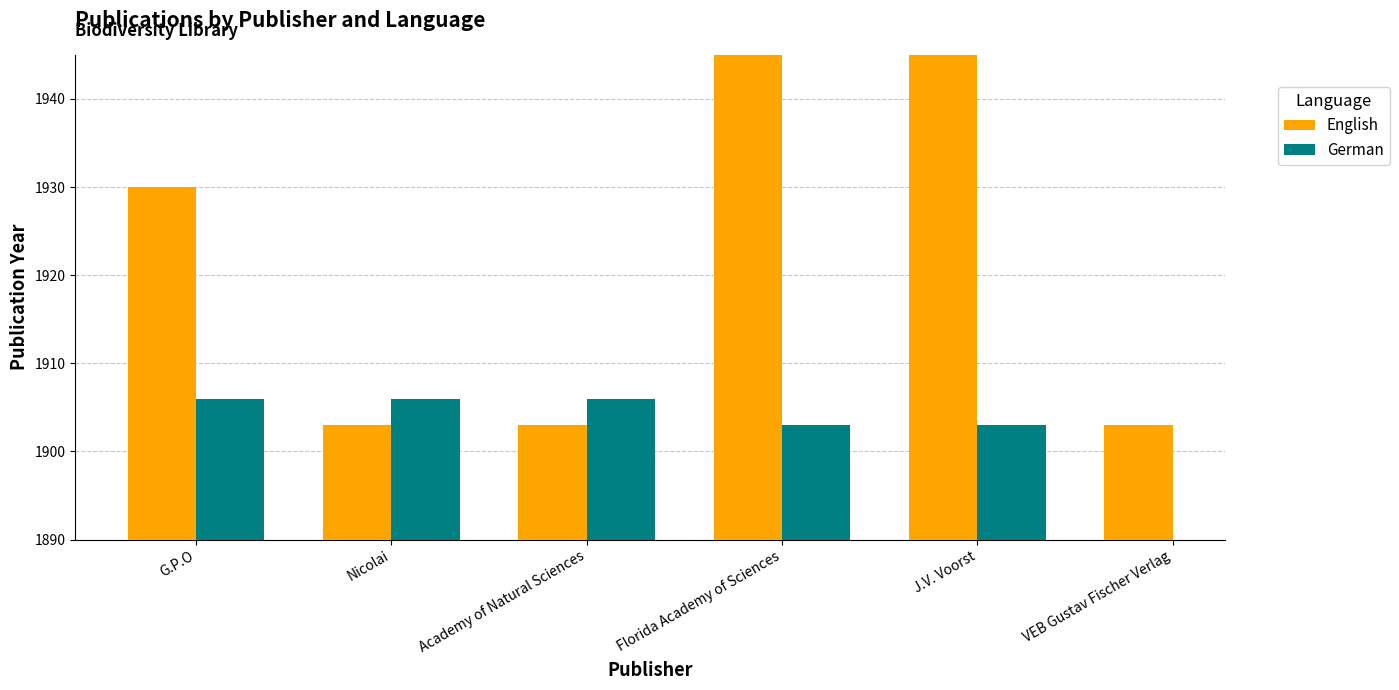

Which has a higher value, Nicolai or VEB Gustav Fischer Verlag?

Nicolai